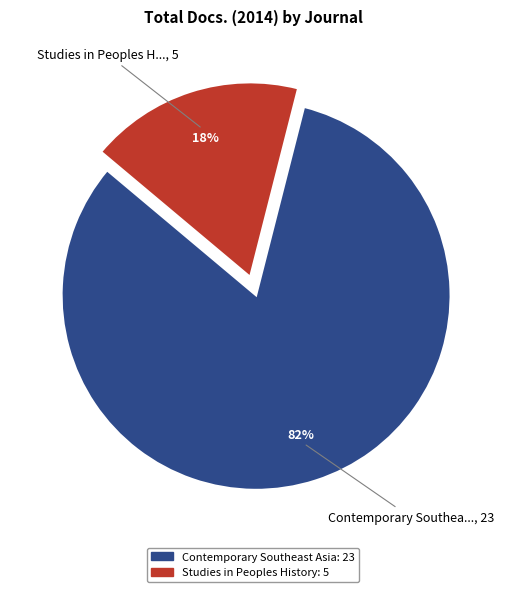

Which slice is the smallest?

Studies in Peoples History